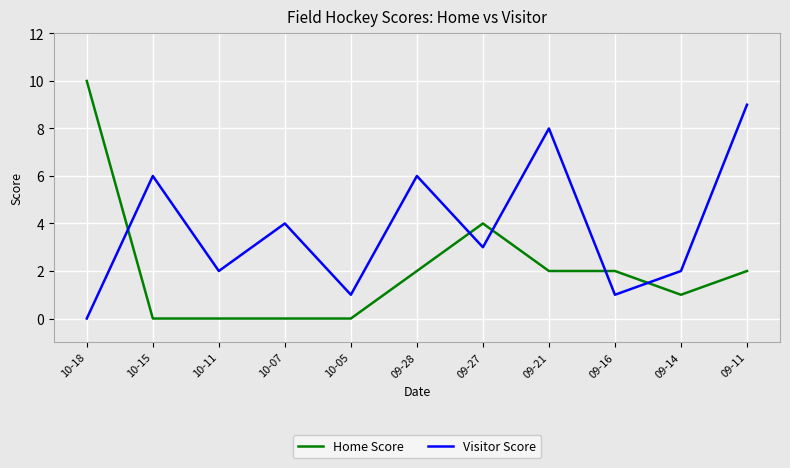

Between which two adjacent categories do Visitor Score and Home Score first intersect?

10-18 and 10-15